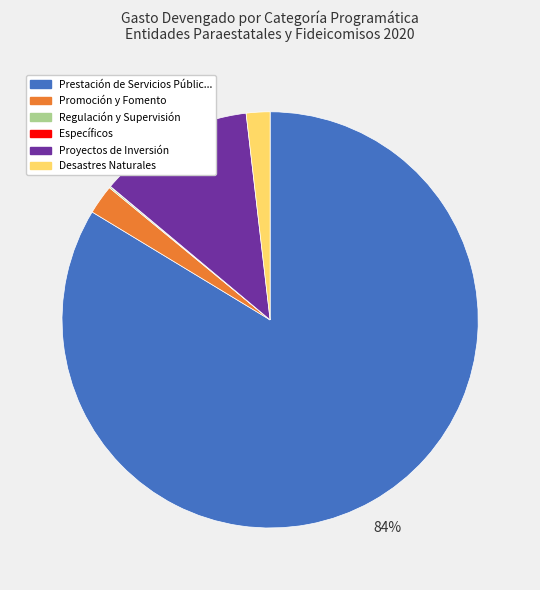

To the nearest percent, what is the combined percentage of Desastres Naturales and Promoción y Fomento?

4%